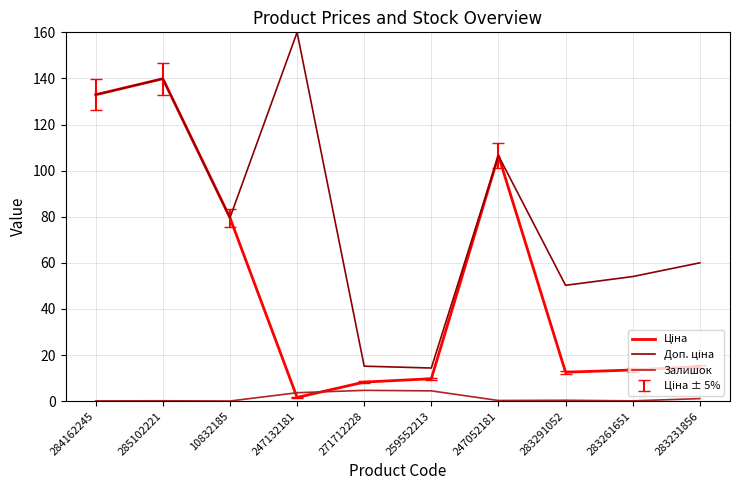

At which category is the sum across all series the highest?

285102221